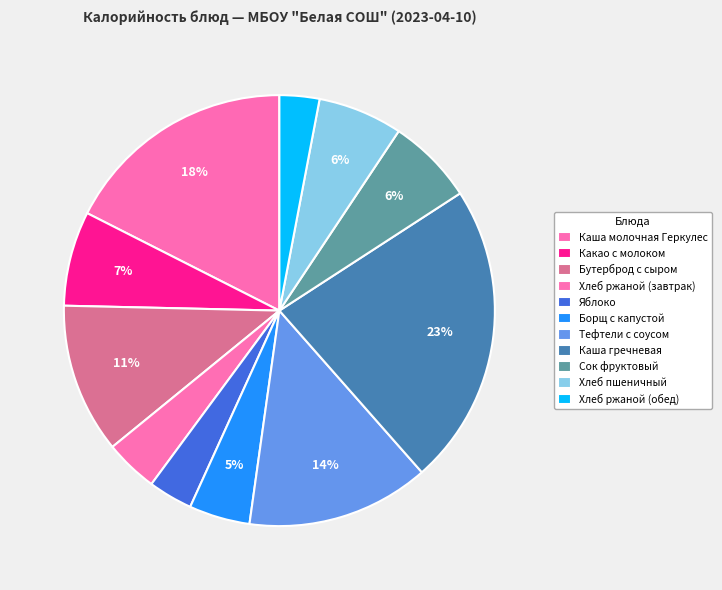

How many slices are in this pie chart?

11